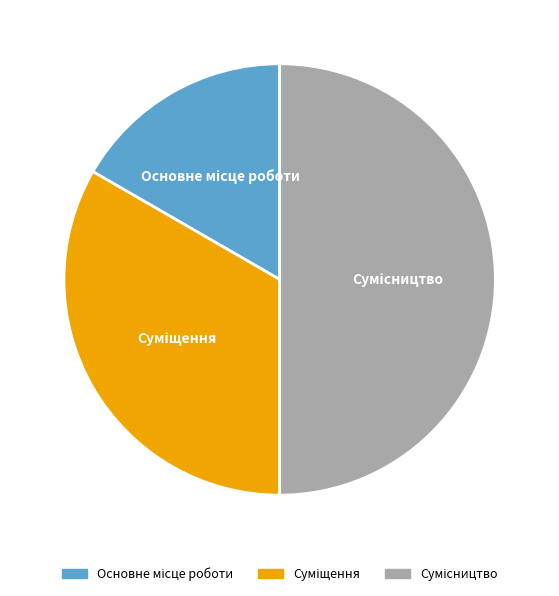

To the nearest percent, what is the difference between the Сумісництво and Суміщення slice percentages?

17%